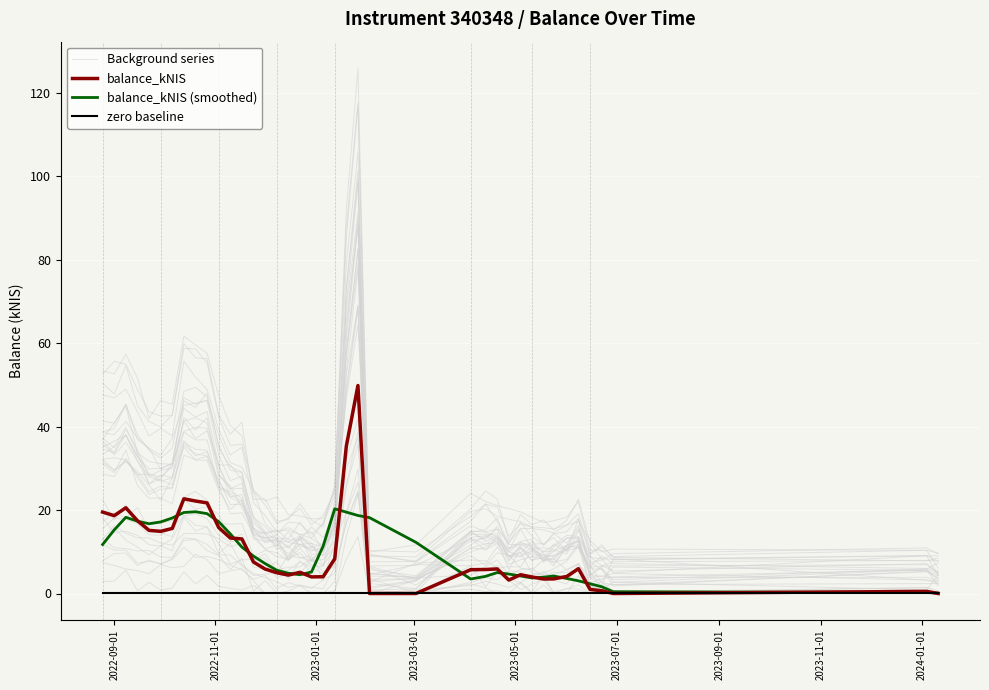

What is the value of the Background series point at the 40th from the left?

9.5